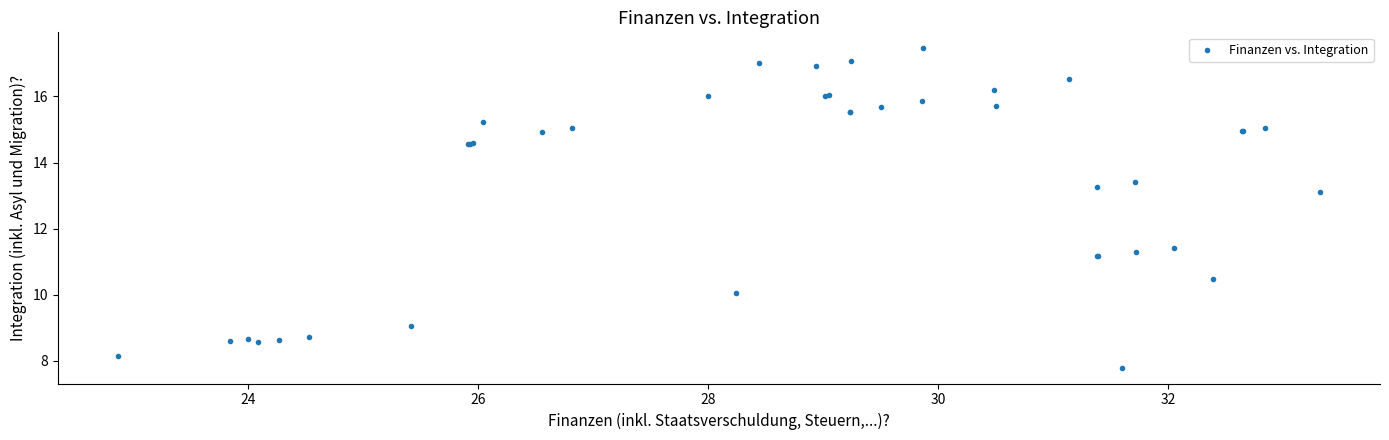

What Y value in the scatter plot is closest to 12?

11.4